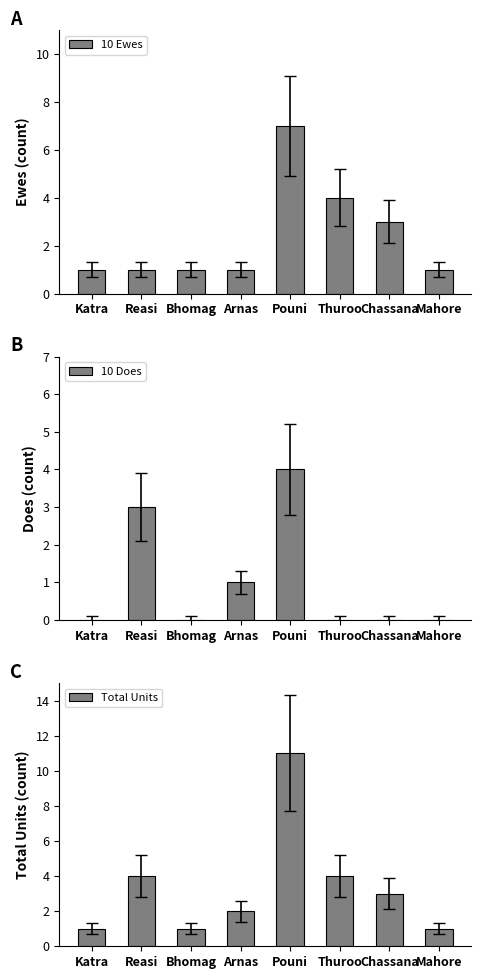

Rank the series at Katra from lowest to highest value.

10 Does, 10 Ewes, Total Units